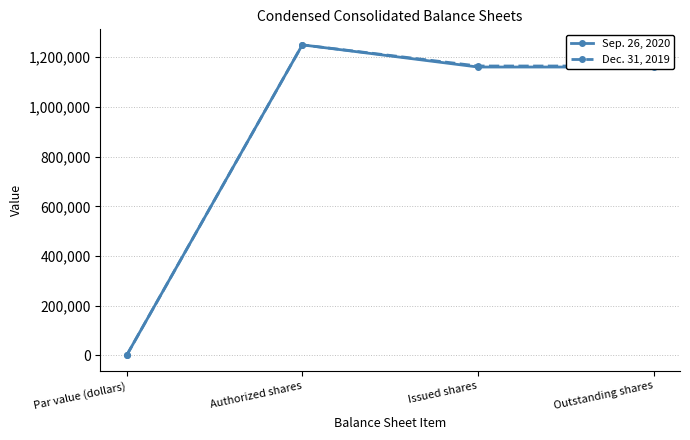

List the series in order of their overall mean, lowest first.

Sep. 26, 2020, Dec. 31, 2019